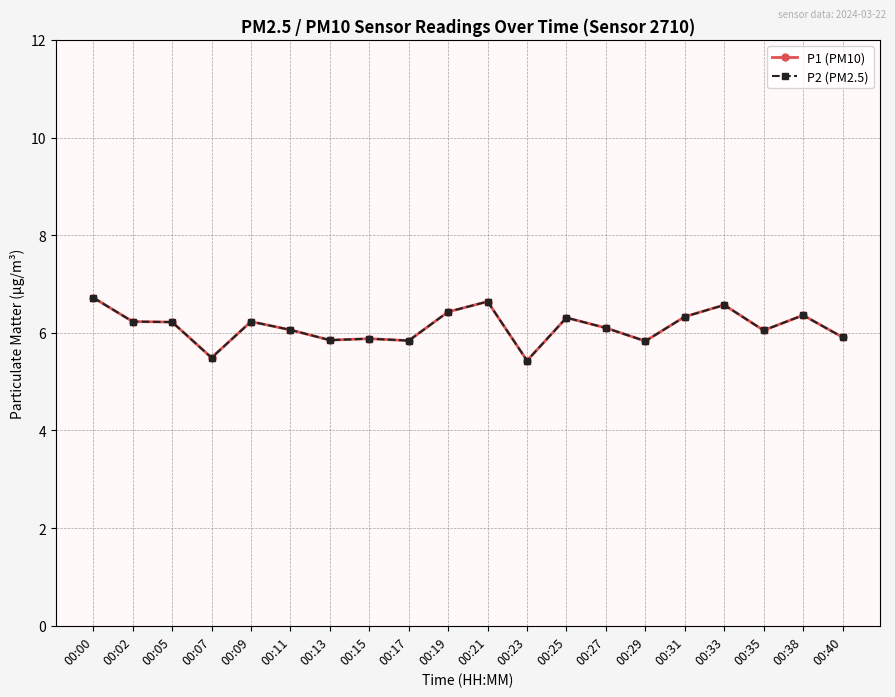

Does the chart have visible grid lines?

Yes